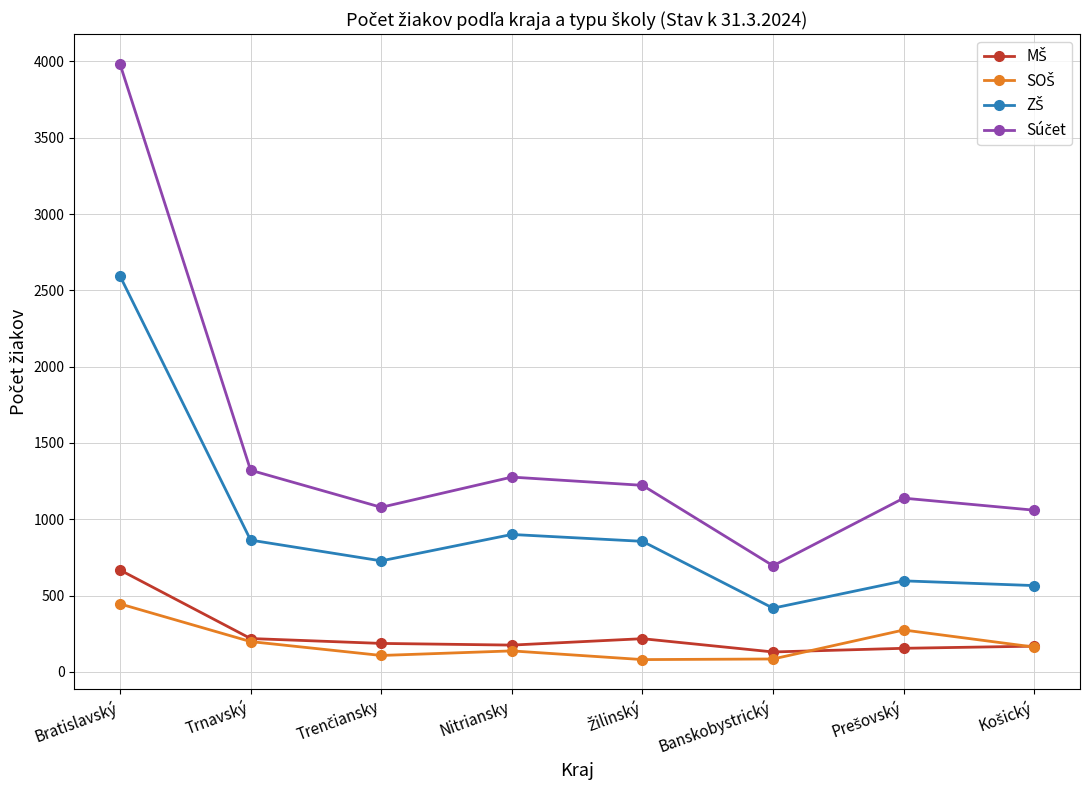

At which category is the sum across all series the highest?

Bratislavský